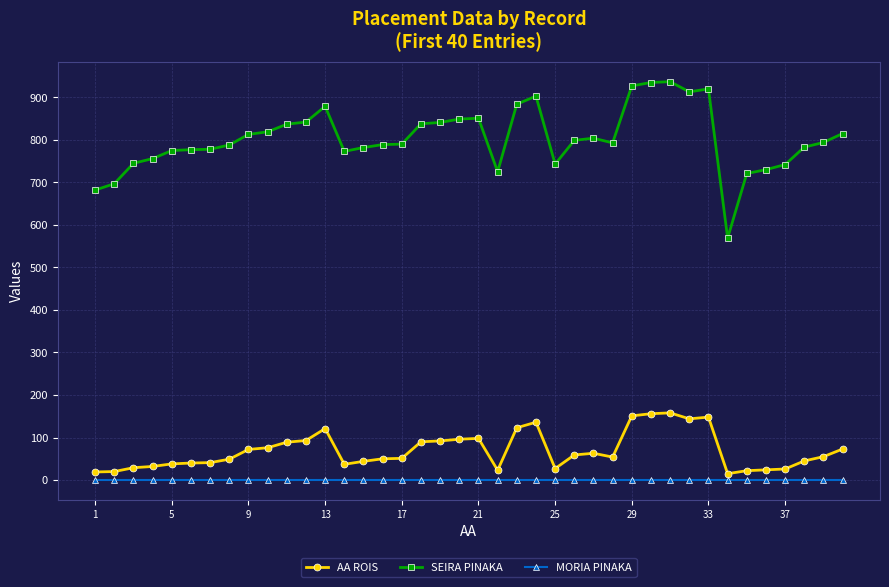

List the series in order of their peak value, lowest first.

MORIA PINAKA, AA ROIS, SEIRA PINAKA